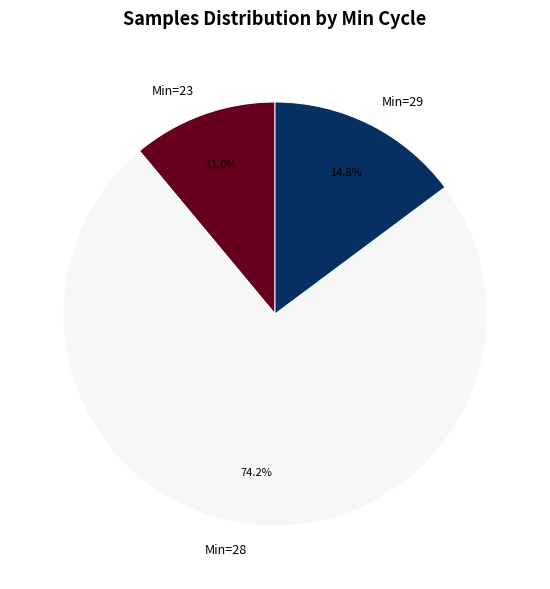

Is there any slice that represents more than half of the pie?

Yes